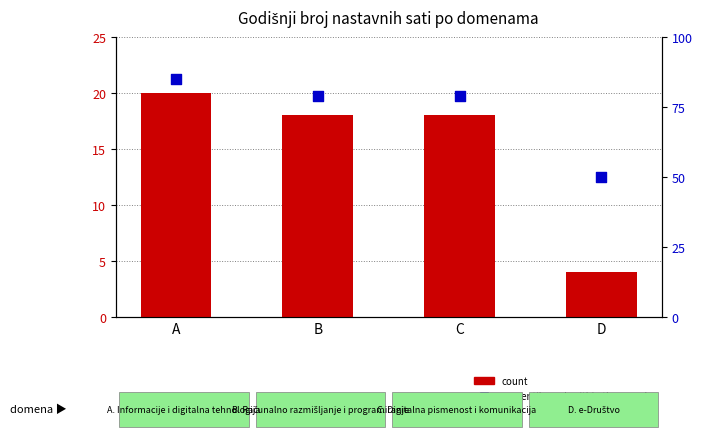

Is the value of count at B greater than the value of percentile rank within the sample at C?

No